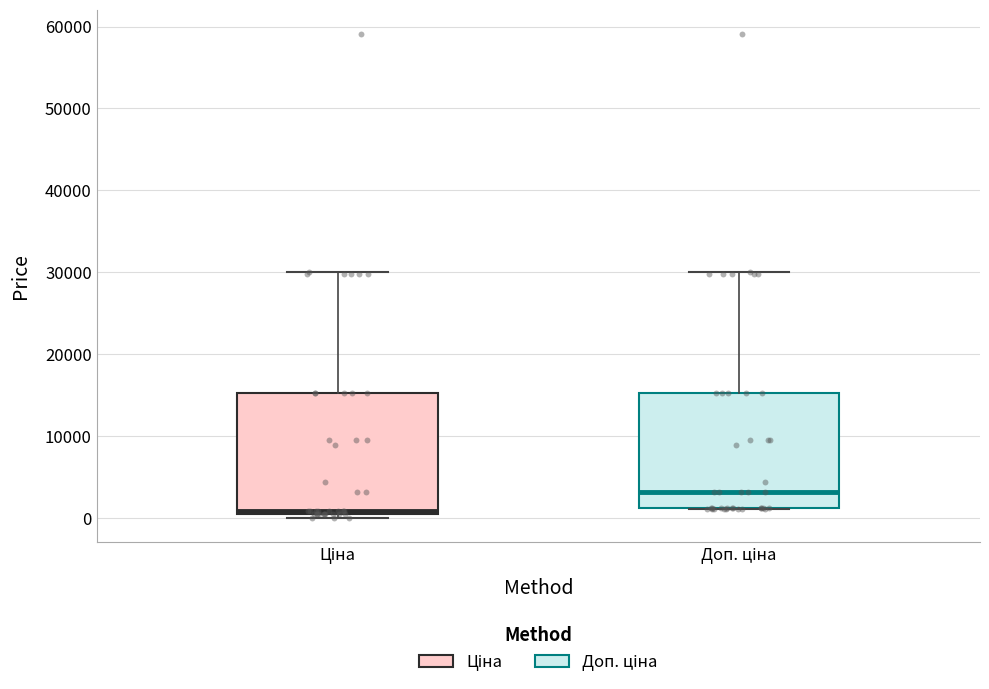

Where is the upper edge of the box for Ціна on the y-axis? The values are not printed on the chart, so give them approximately, as read against the axis.

15000